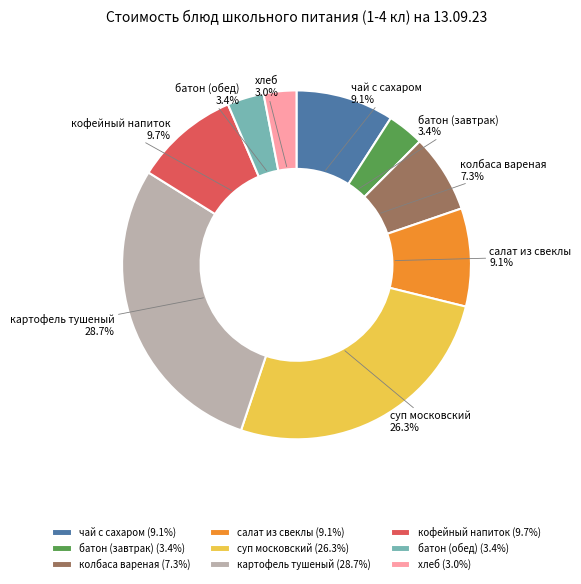

What percentage is the суп московский slice, to the nearest percent?

26%